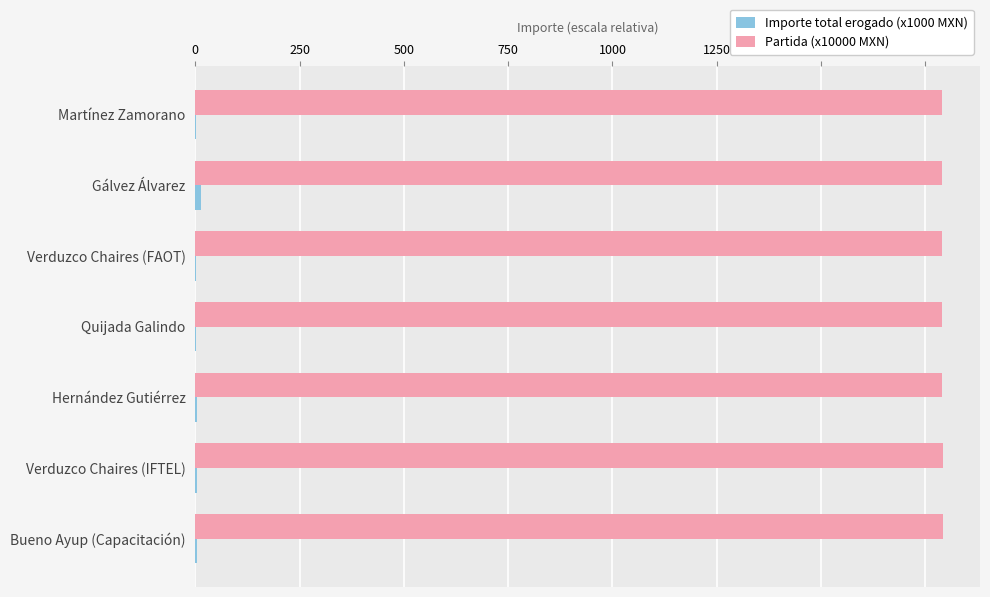

Is it true that Partida (x10000 MXN) equals 1790.8 at Quijada Galindo?

True